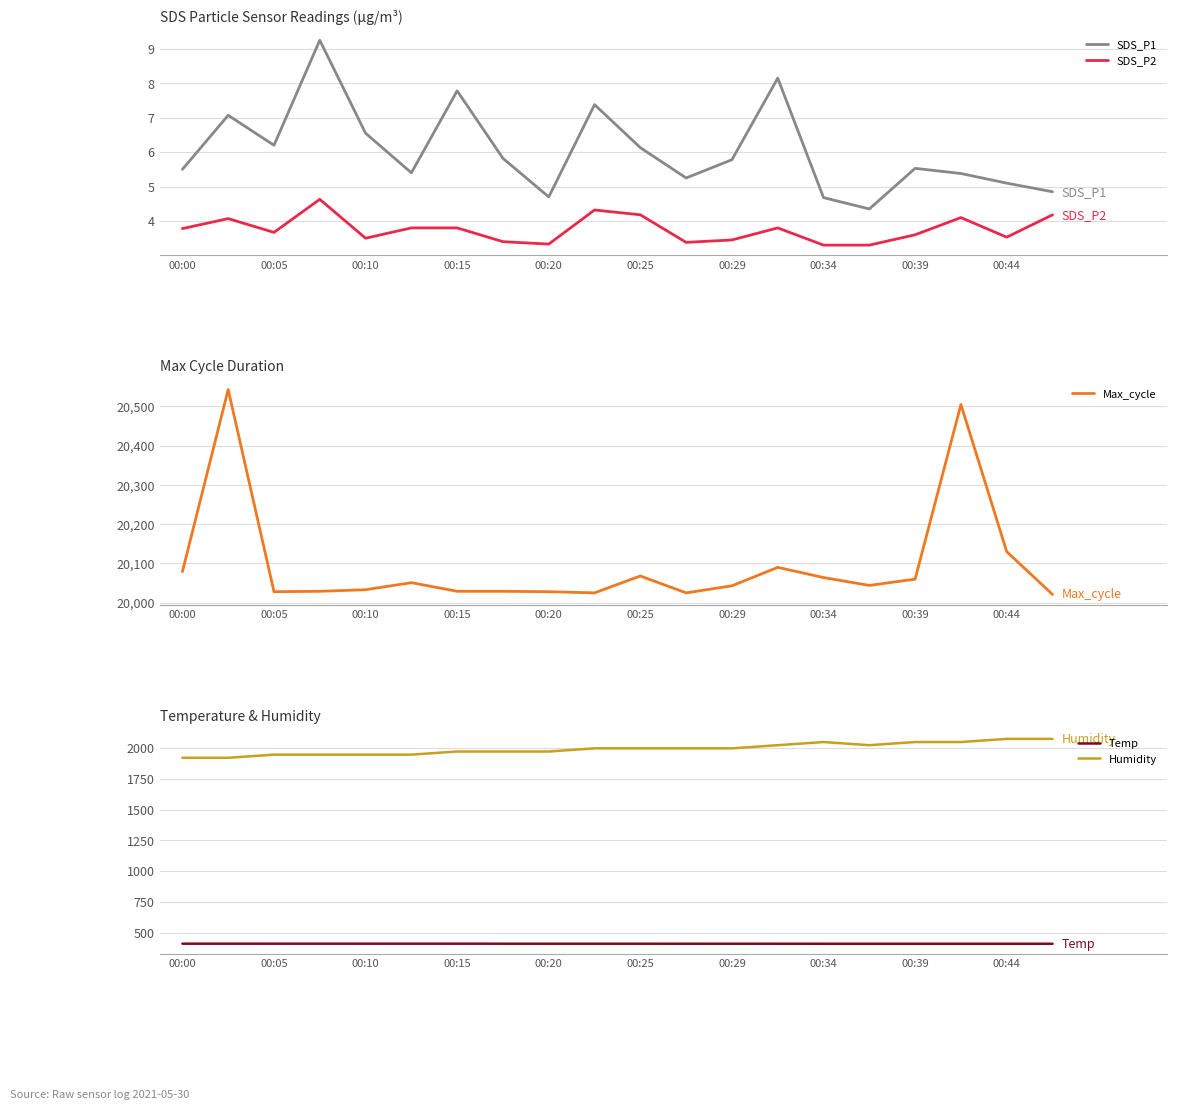

The value of SDS_P2 at 00:39 is 3.6. True or false?

True